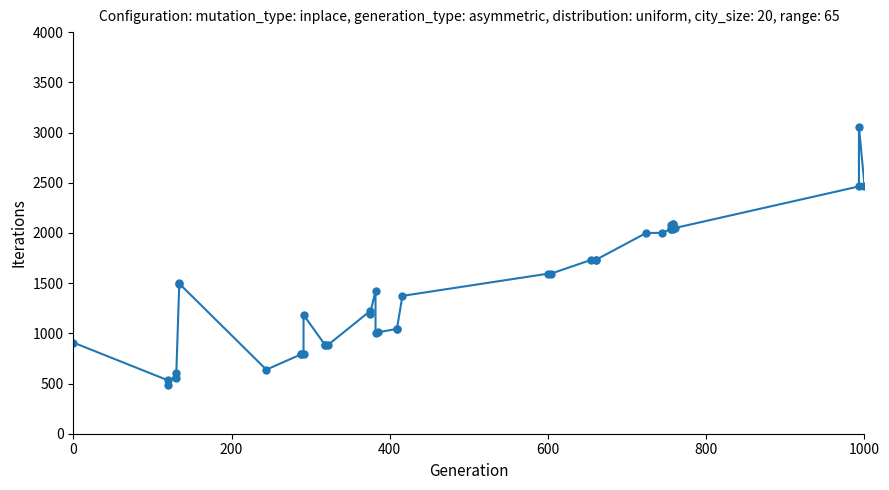

How many interior local valleys (lower than both neighbors) does the data have?

9